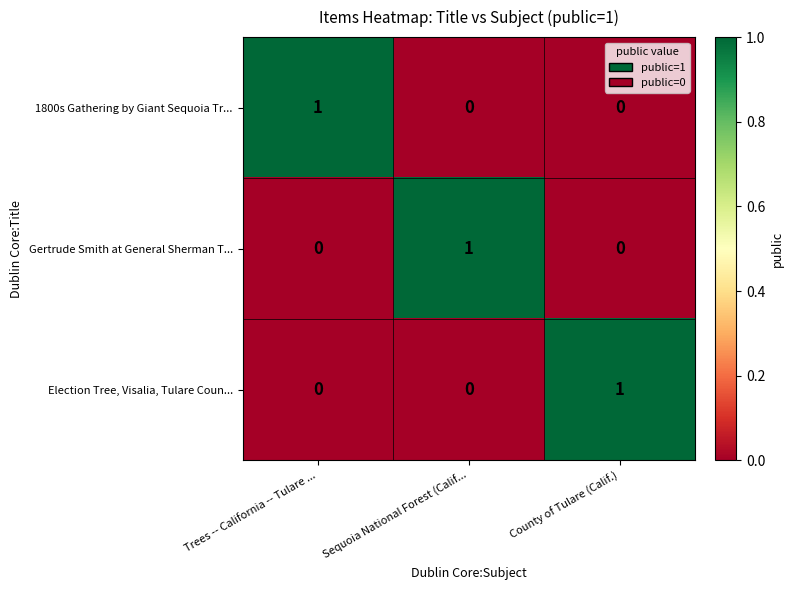

At which label does Gertrude Smith at General Sherman T... reach its peak?

Sequoia National Forest (Calif...